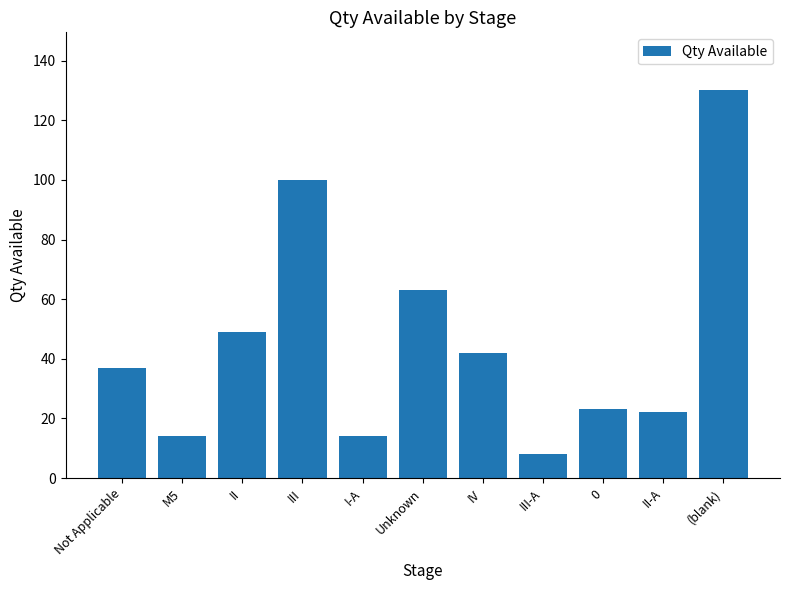

What is the label of the 2nd bar from the right?

II-A